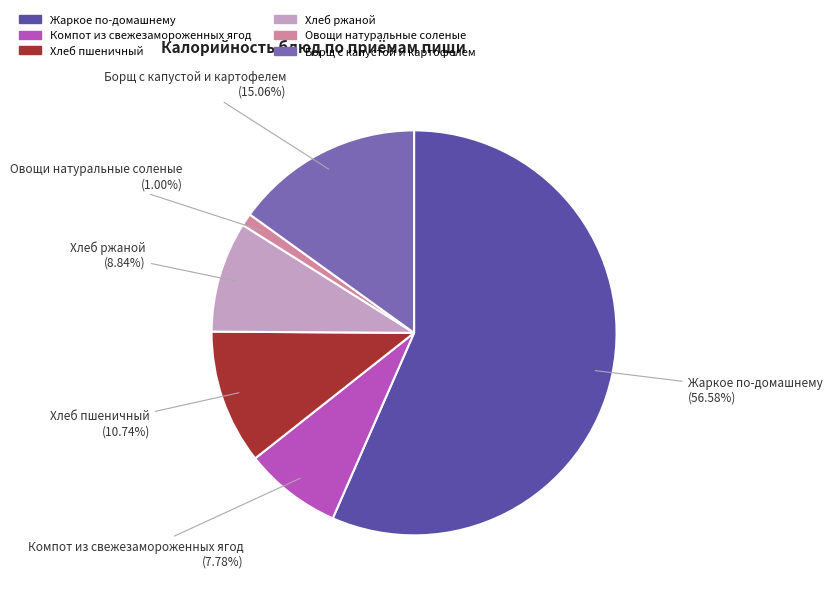

Does any single category account for the majority?

Yes